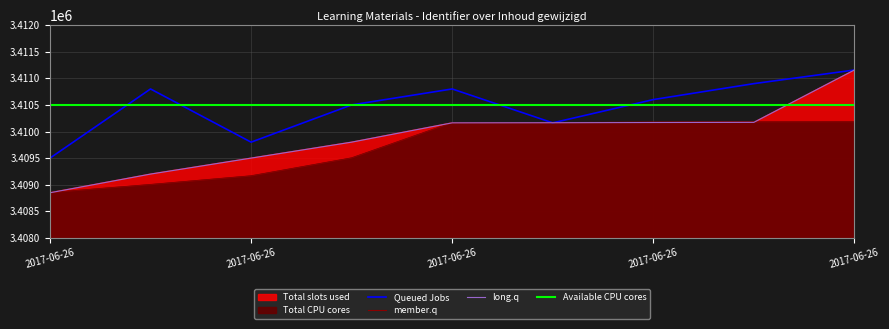

True or false: Identifier_cores has a value of 1034162 at 2017-06-26 09:39:55.

False